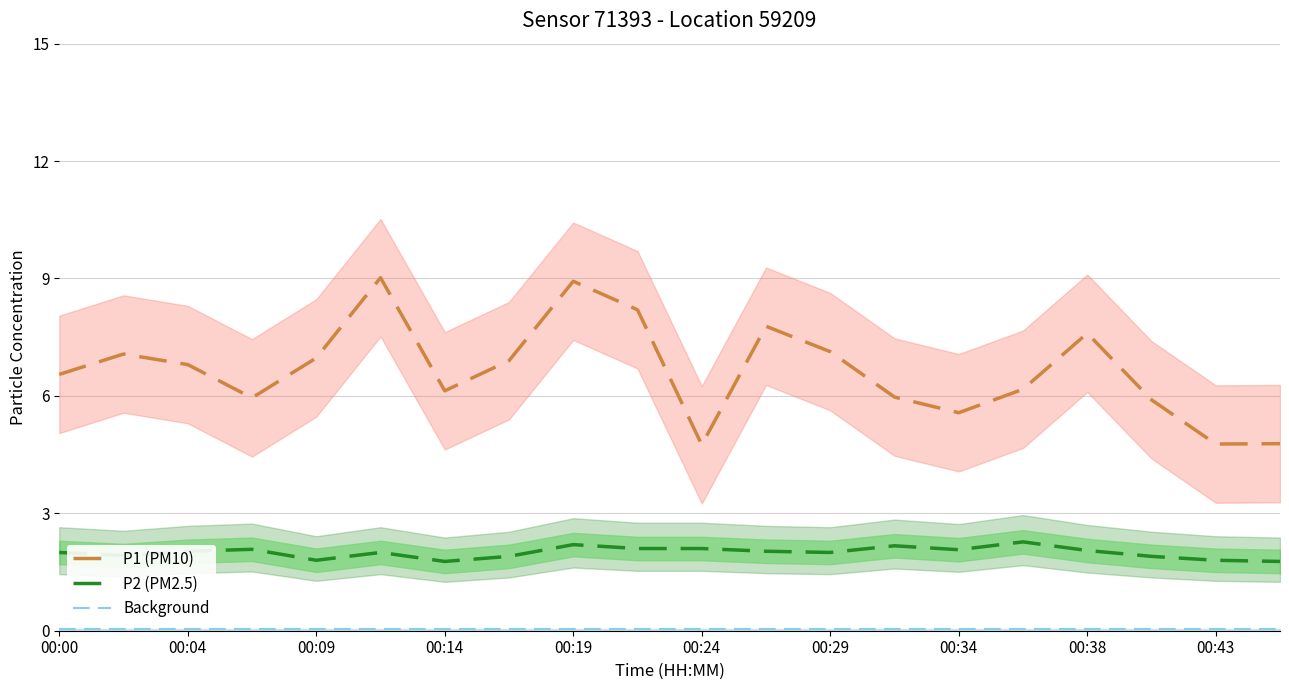

Rank the series by their average value, from highest to lowest.

P1 (PM10), P2 (PM2.5), Background